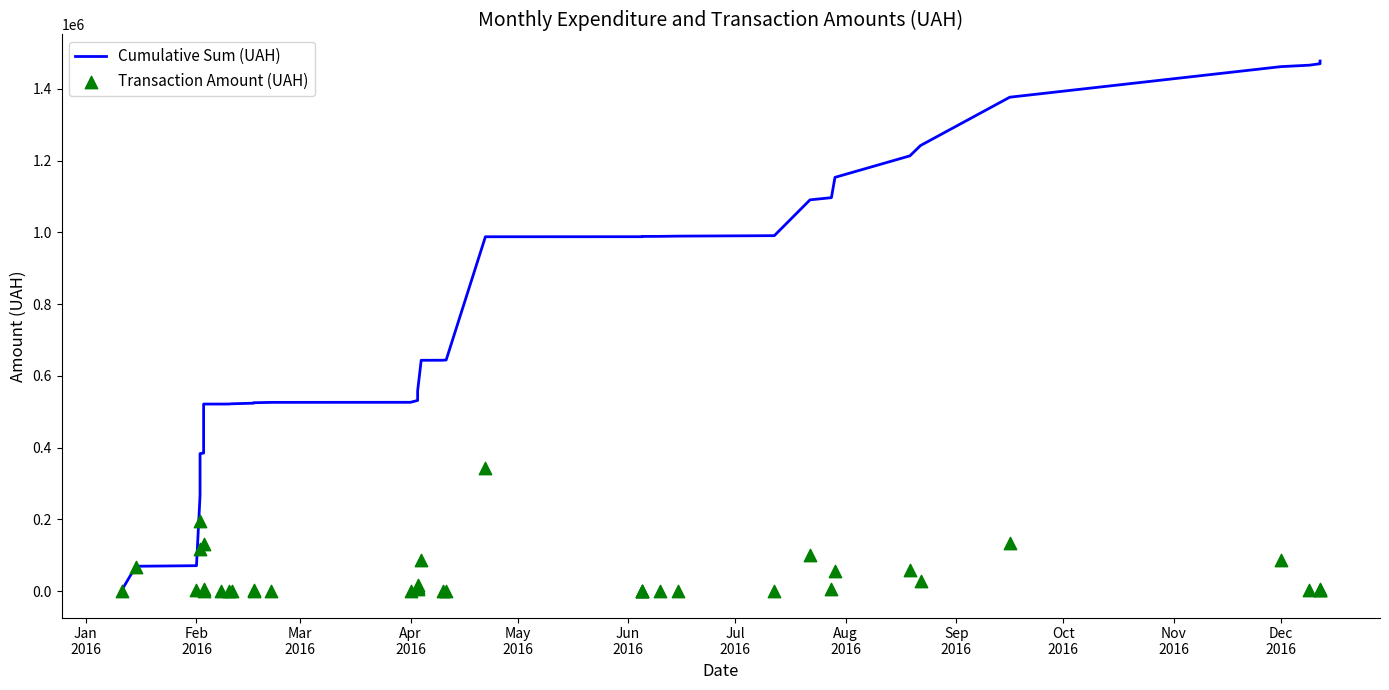

Which series contains the lowest Y value?

Transaction Amount (UAH)